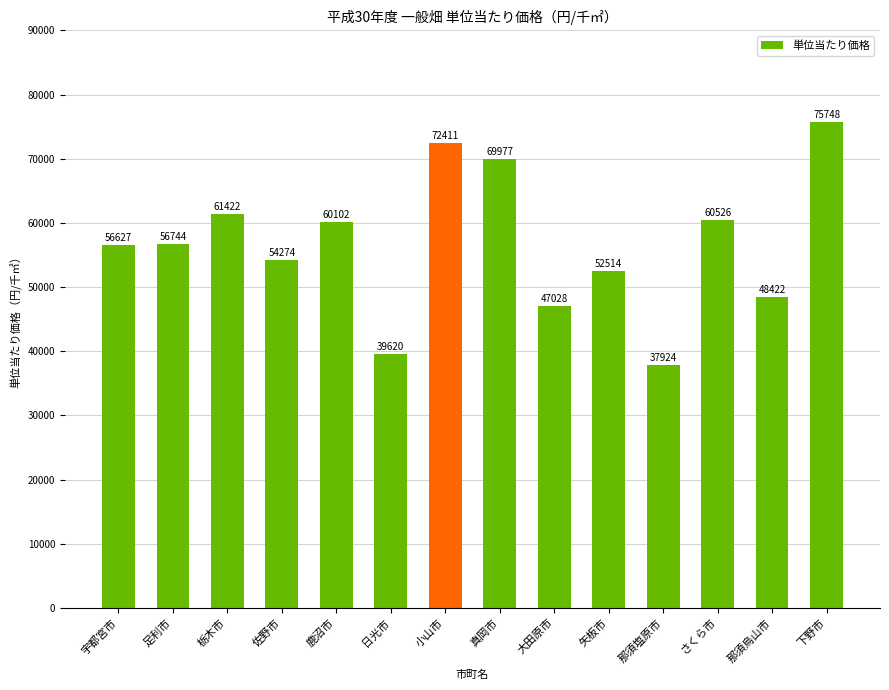

Where is the data nearest to the value 56836?

足利市